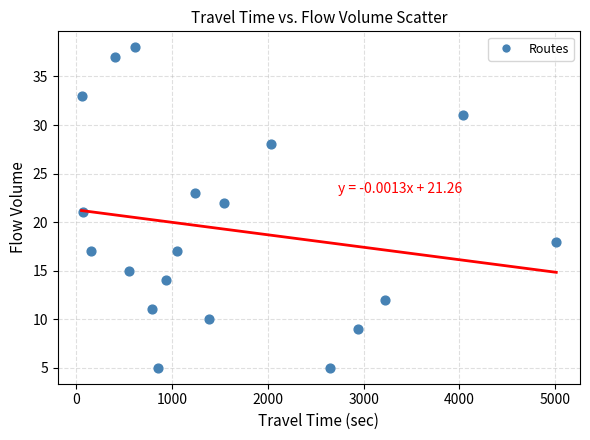

What is the range of X values (max minus min)?

4960